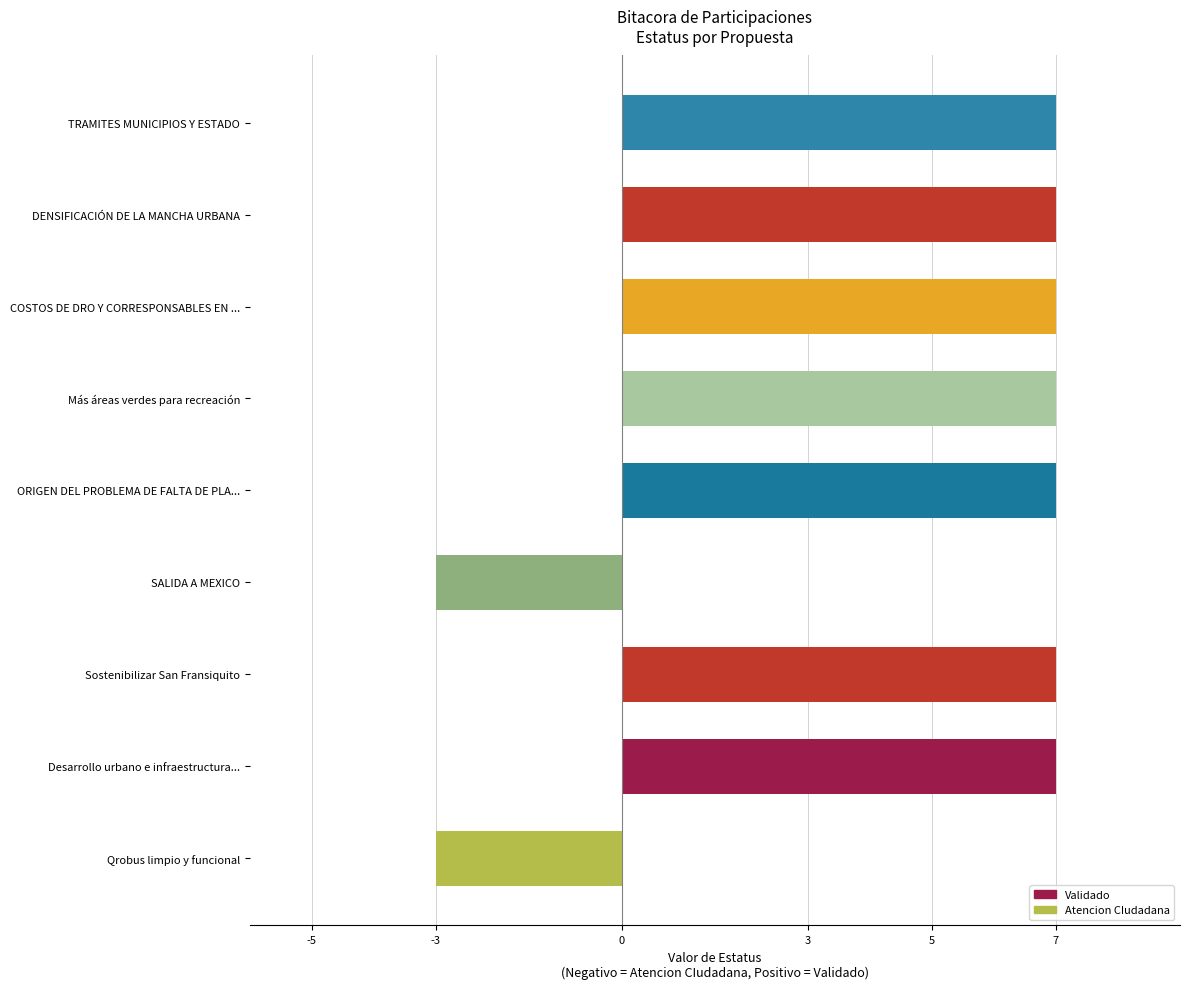

What is the smallest value displayed?

-3